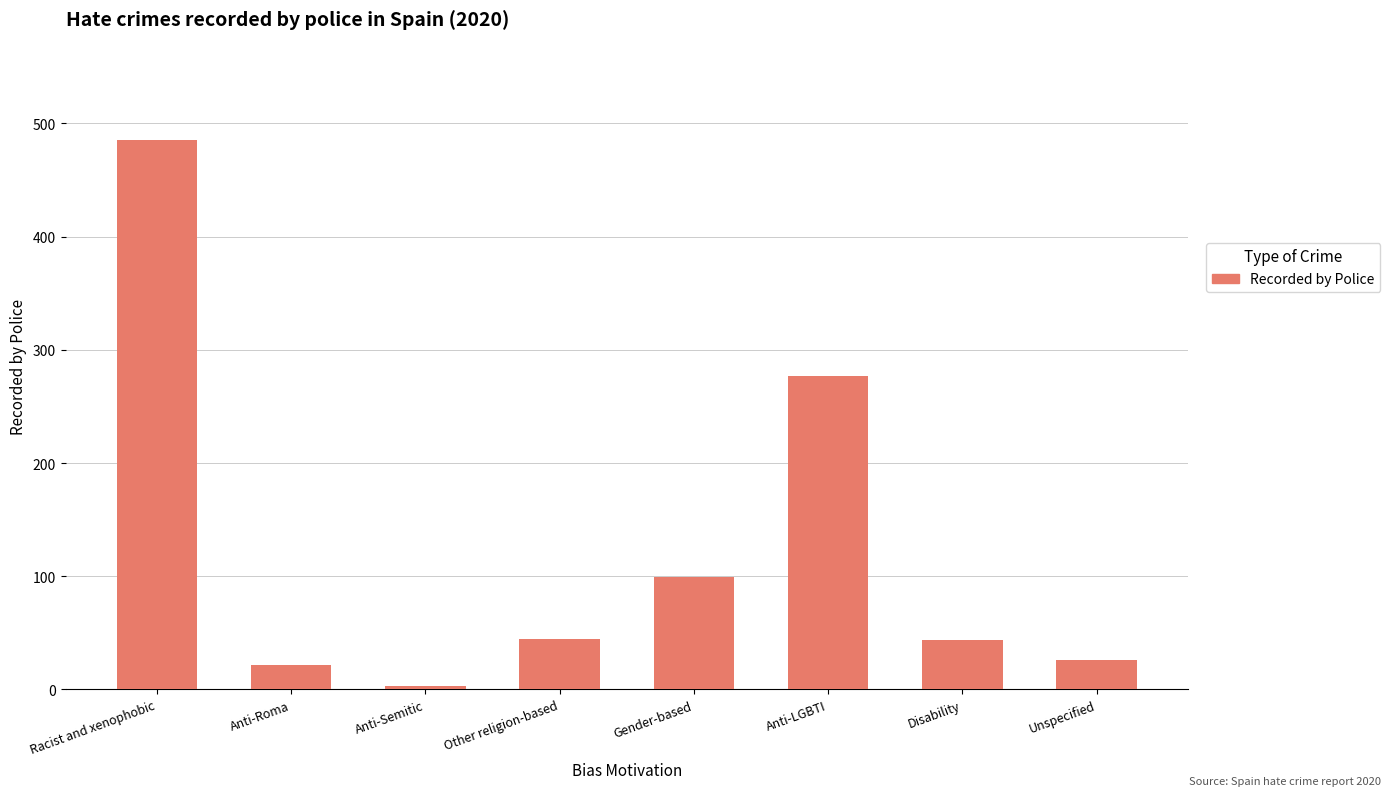

What is the value of the 8th bar from the left?

26